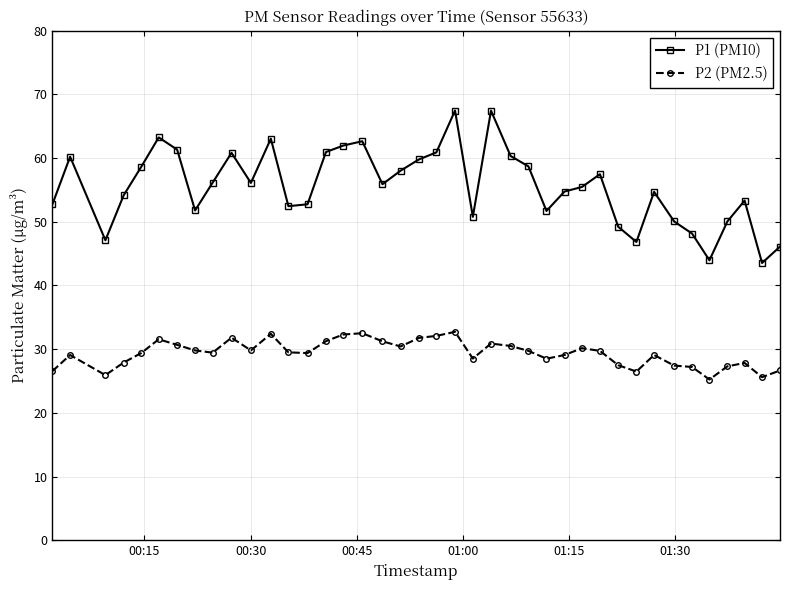

How many data points does each series have?

40